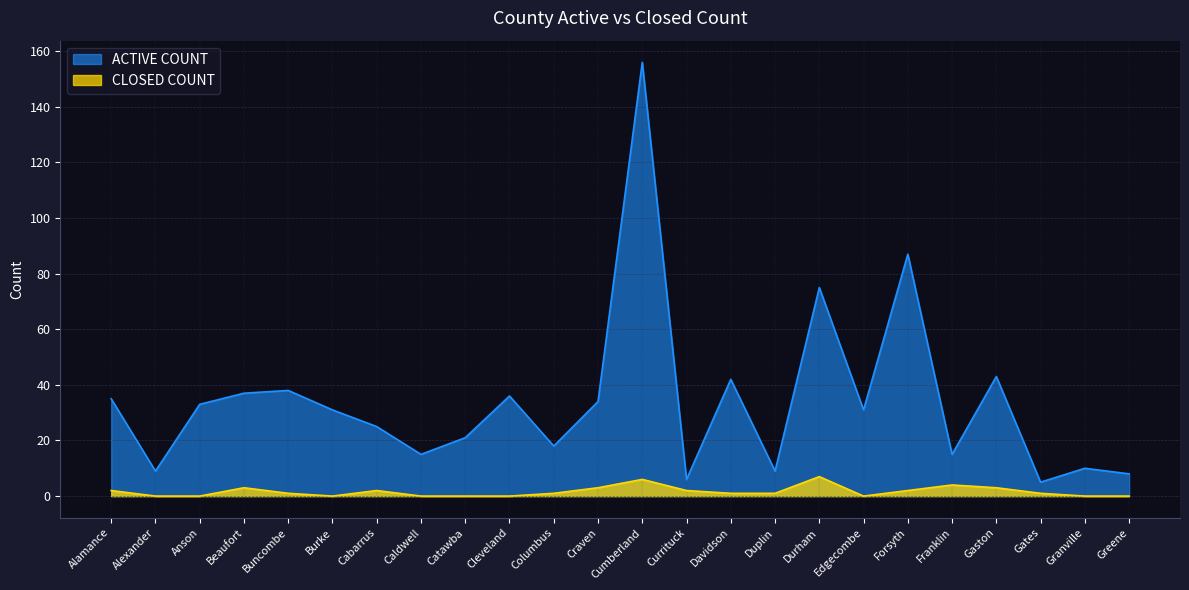

Which series has the largest range (max minus min)?

ACTIVE COUNT